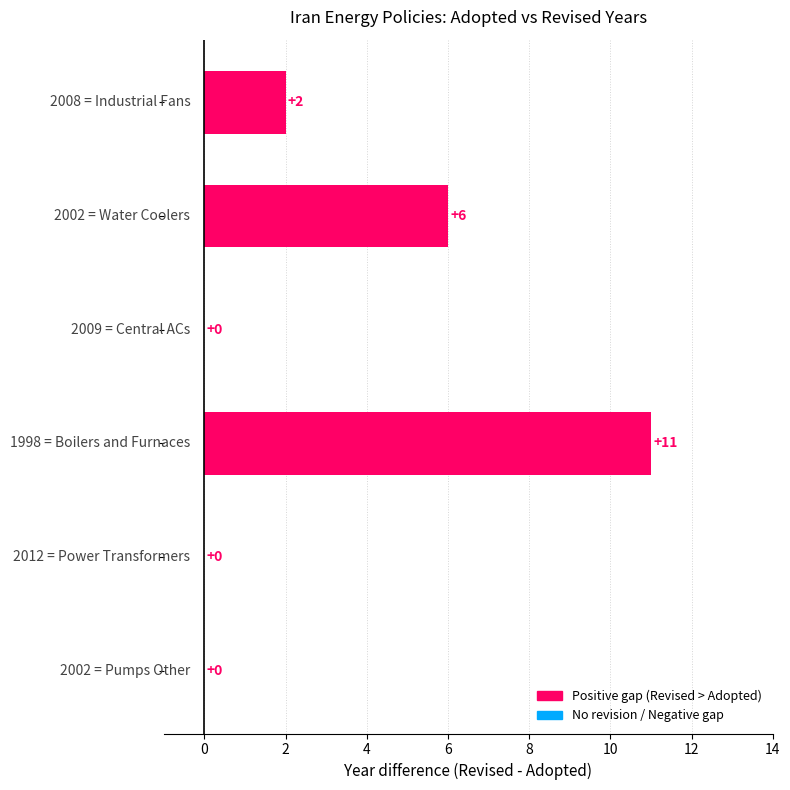

What is the greatest value displayed?

11